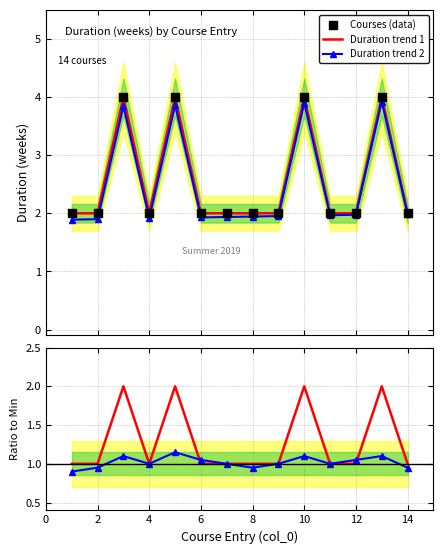

What is the maximum value for Duration trend 2?

3.9